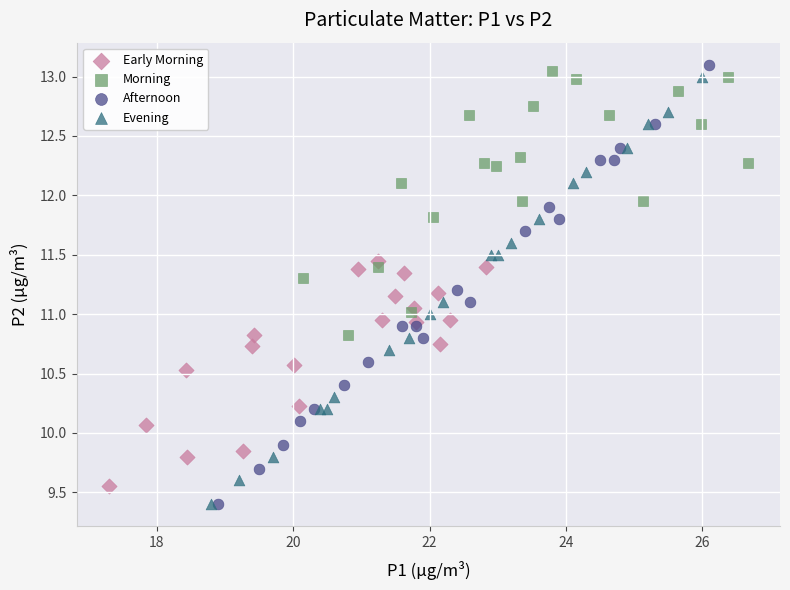

What are all the series names shown in the legend?

Early Morning, Morning, Afternoon, Evening